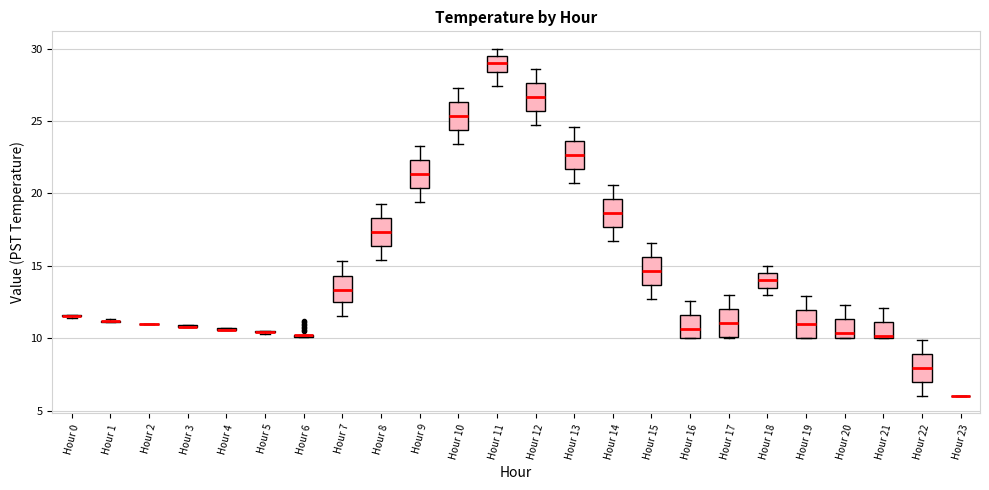

Reading left to right, read every box against the y-axis: the position of its median line, the range the box covers, and the ends of its whiskers. The values are not printed on the chart, so give them approximately, as read against the axis.

Hour 0: box collapsed to a line at 11.5, whiskers 11.5 to 11.5
Hour 1: box collapsed to a line at 11.0, whiskers 11.0 to 11.5
Hour 2: box collapsed to a line at 11.0, whiskers 11.0 to 11.0
Hour 3: box collapsed to a line at 11.0, whiskers 11.0 to 11.0
Hour 4: box collapsed to a line at 10.5, whiskers 10.5 to 10.5
Hour 5: box collapsed to a line at 10.5, whiskers 10.5 to 10.5
Hour 6: box collapsed to a line at 10.0, whiskers 10.0 to 10.0
Hour 7: median 13.5, box 12.5 to 14.5, whiskers 11.5 to 15.5
Hour 8: median 17.5, box 16.5 to 18.5, whiskers 15.5 to 19.5
Hour 9: median 21.5, box 20.5 to 22.5, whiskers 19.5 to 23.5
Hour 10: median 25.5, box 24.5 to 26.5, whiskers 23.5 to 27.5
Hour 11: median 29.0, box 28.5 to 29.5, whiskers 27.5 to 30.0
Hour 12: median 26.5, box 25.5 to 27.5, whiskers 24.5 to 28.5
Hour 13: median 22.5, box 21.5 to 23.5, whiskers 20.5 to 24.5
Hour 14: median 18.5, box 17.5 to 19.5, whiskers 16.5 to 20.5
Hour 15: median 14.5, box 13.5 to 15.5, whiskers 12.5 to 16.5
Hour 16: median 10.5, box 10.0 to 11.5, whiskers 10.0 to 12.5
Hour 17: median 11.0, box 10.0 to 12.0, whiskers 10.0 to 13.0
Hour 18: median 14.0, box 13.5 to 14.5, whiskers 13.0 to 15.0
Hour 19: median 11.0, box 10.0 to 12.0, whiskers 10.0 to 13.0
Hour 20: median 10.5, box 10.0 to 11.5, whiskers 10.0 to 12.5
Hour 21: median 10.0, box 10.0 to 11.0, whiskers 10.0 to 12.0
Hour 22: median 8.0, box 7.0 to 9.0, whiskers 6.0 to 10.0
Hour 23: box collapsed to a line at 6.0, whiskers 6.0 to 6.0